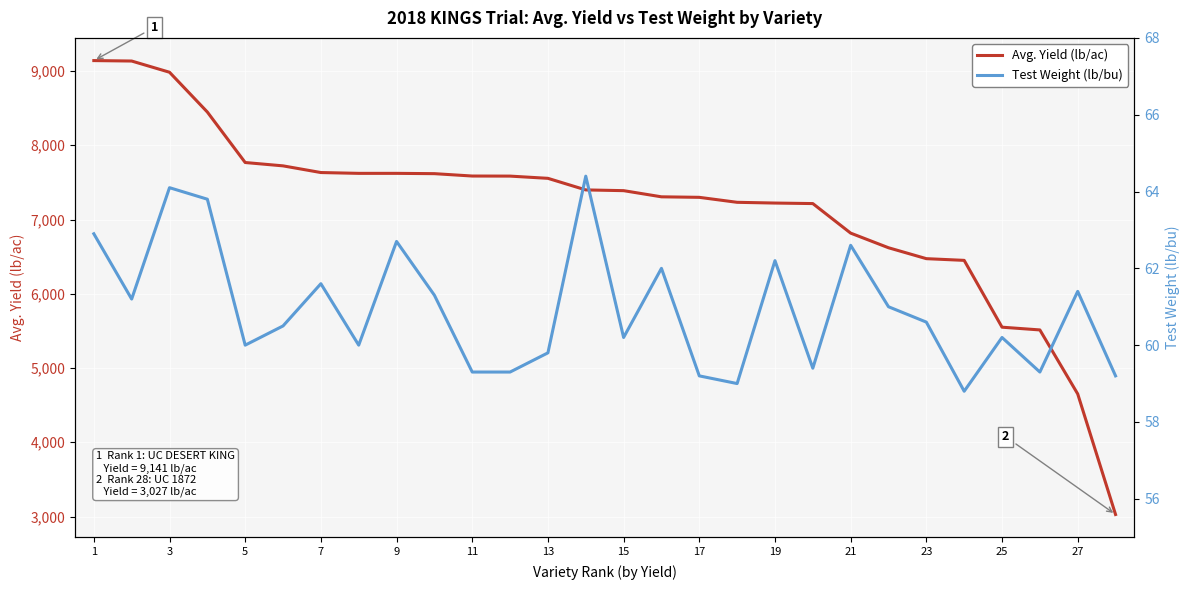

The value of Avg. Yield (lb/ac) at 9 is 7622. True or false?

True